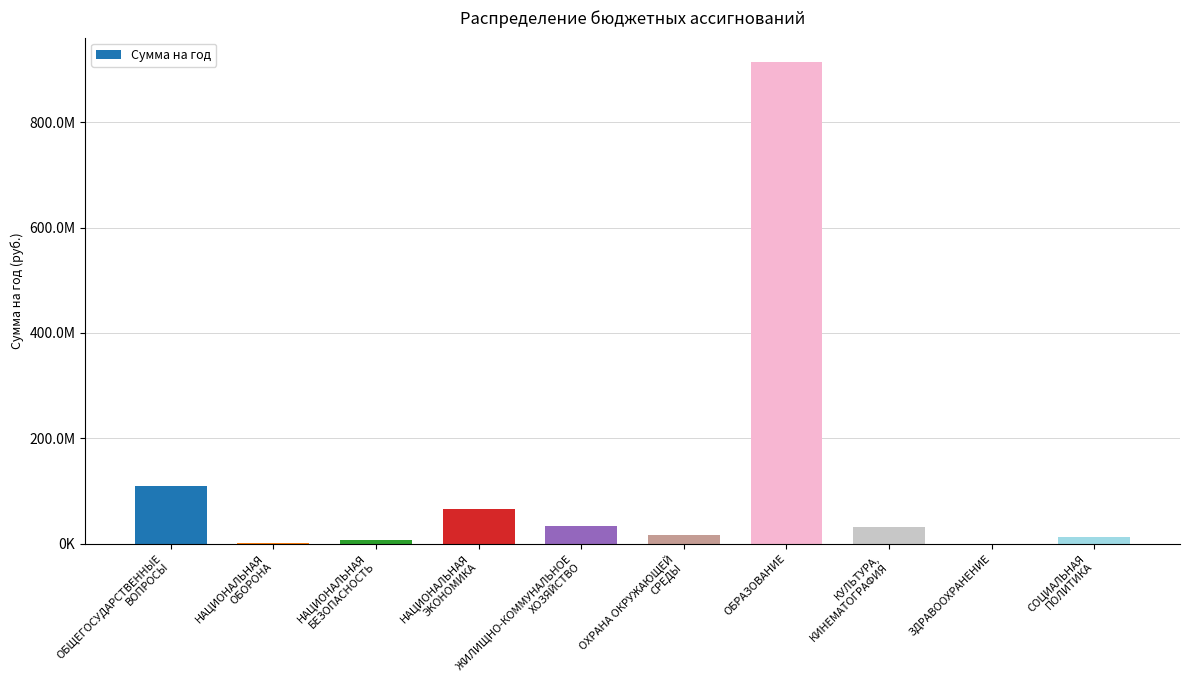

Rank the categories by value from highest to lowest.

ОБРАЗОВАНИЕ, ОБЩЕГОСУДАРСТВЕННЫЕ
ВОПРОСЫ, НАЦИОНАЛЬНАЯ
ЭКОНОМИКА, ЖИЛИЩНО-КОММУНАЛЬНОЕ
ХОЗЯЙСТВО, КУЛЬТУРА,
КИНЕМАТОГРАФИЯ, ОХРАНА ОКРУЖАЮЩЕЙ
СРЕДЫ, СОЦИАЛЬНАЯ
ПОЛИТИКА, НАЦИОНАЛЬНАЯ
БЕЗОПАСНОСТЬ, НАЦИОНАЛЬНАЯ
ОБОРОНА, ЗДРАВООХРАНЕНИЕ